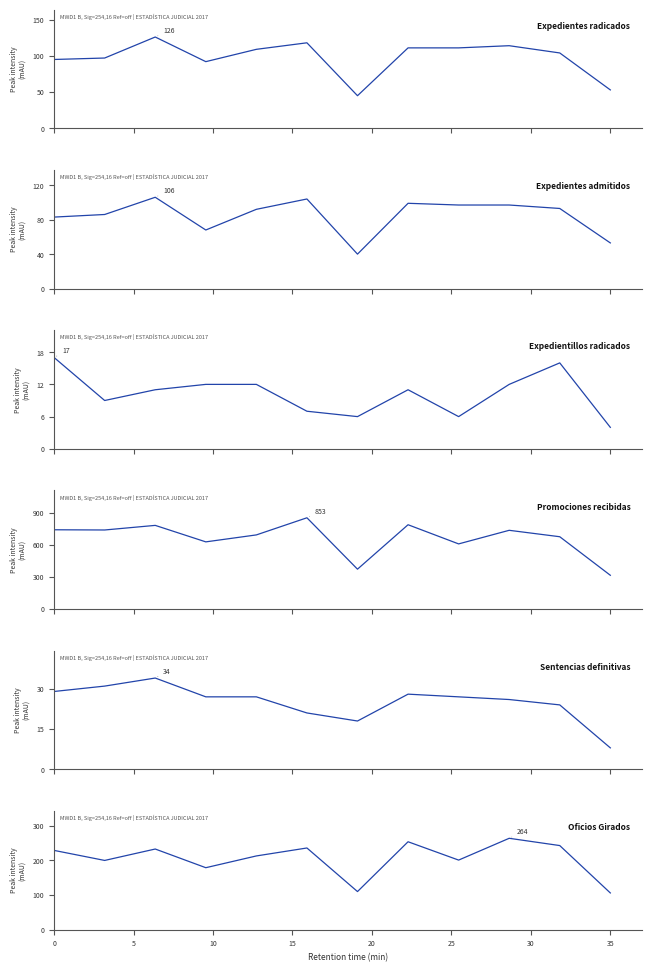

What is the sum of all 14.- Sentencias definitivas values?

300